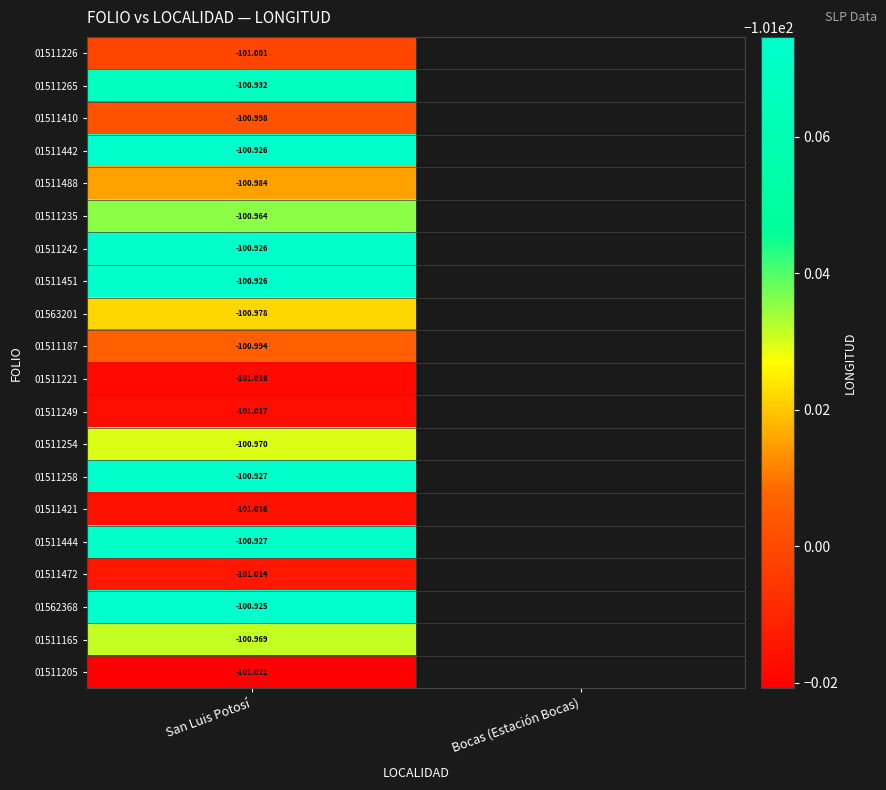

Rank the categories by 01511442 value from highest to lowest.

San Luis Potosí, Bocas (Estación Bocas)